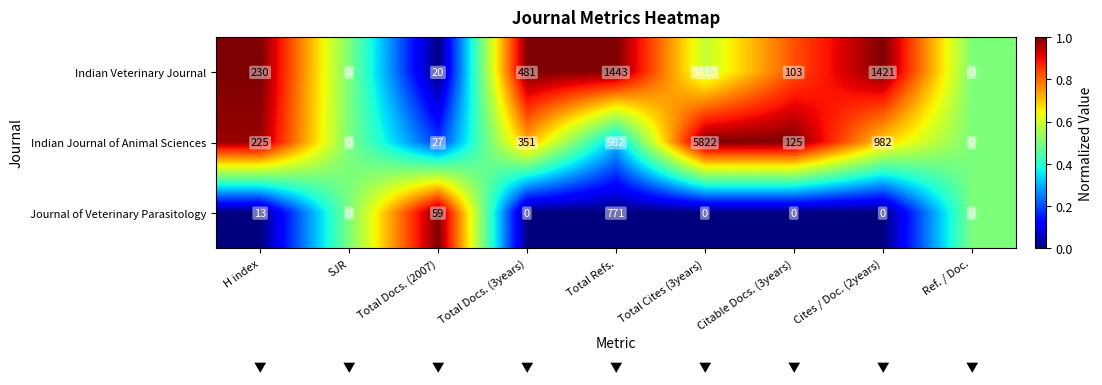

The Indian Veterinary Journal series shows 0 at Ref. / Doc.. True or false?

True